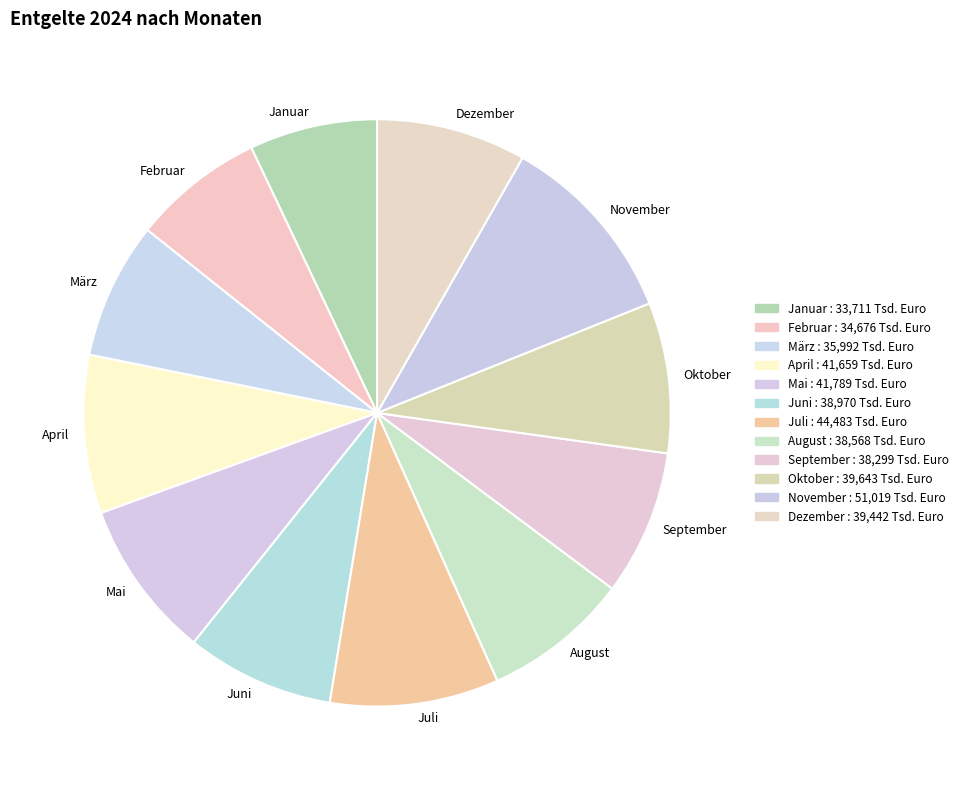

How many segments does this pie chart have?

12